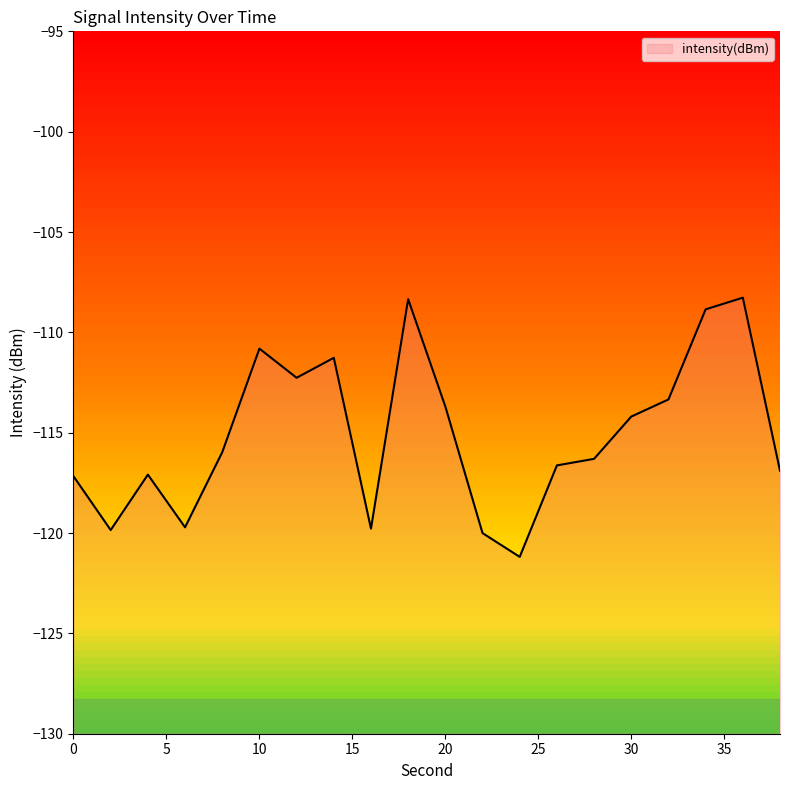

Which label corresponds to the smallest value in the chart?

24